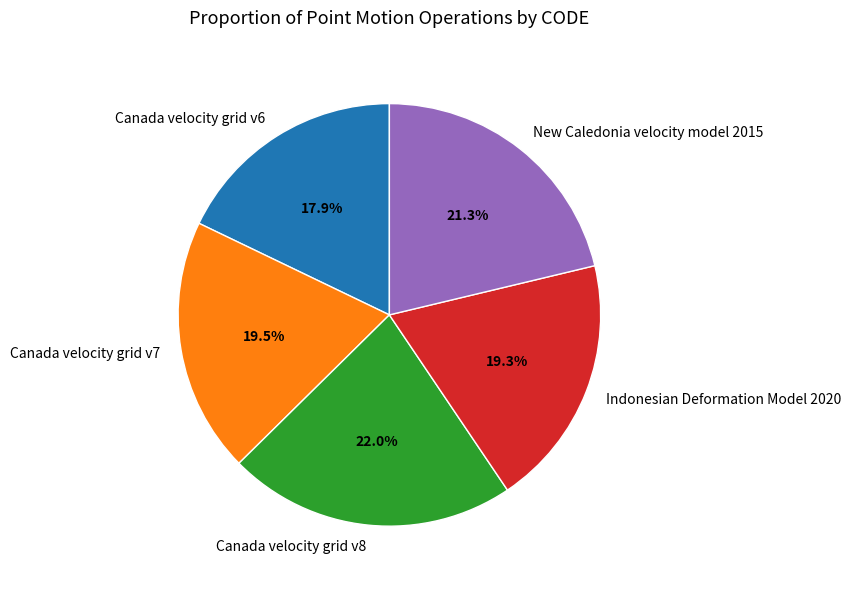

Which category has the smallest portion of the pie?

Canada velocity grid v6